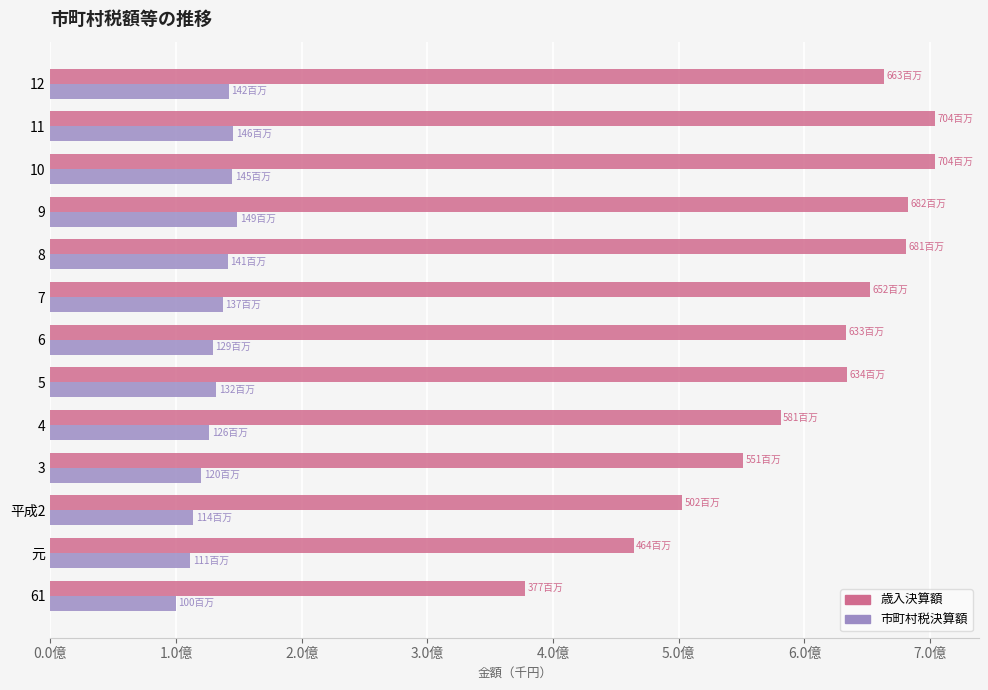

What are all the series names shown in the legend?

歳入決算額, 市町村税決算額